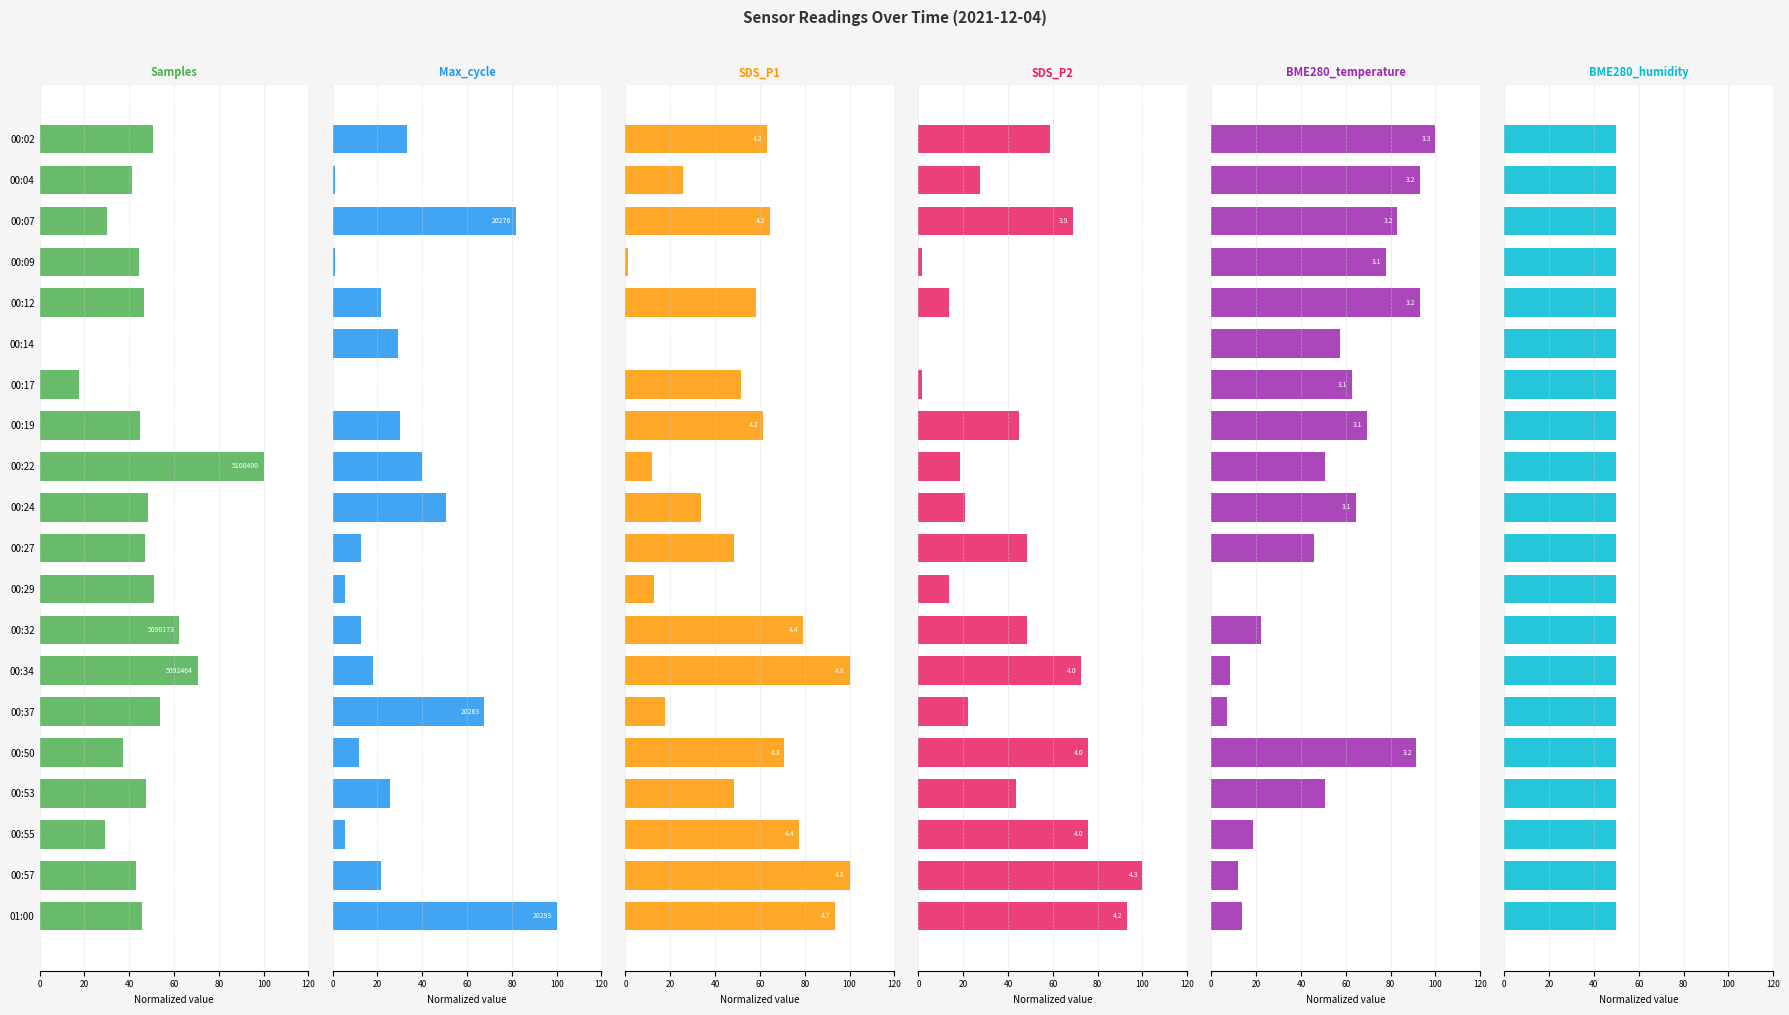

What is the sum of all SDS_P2 values?

849.0